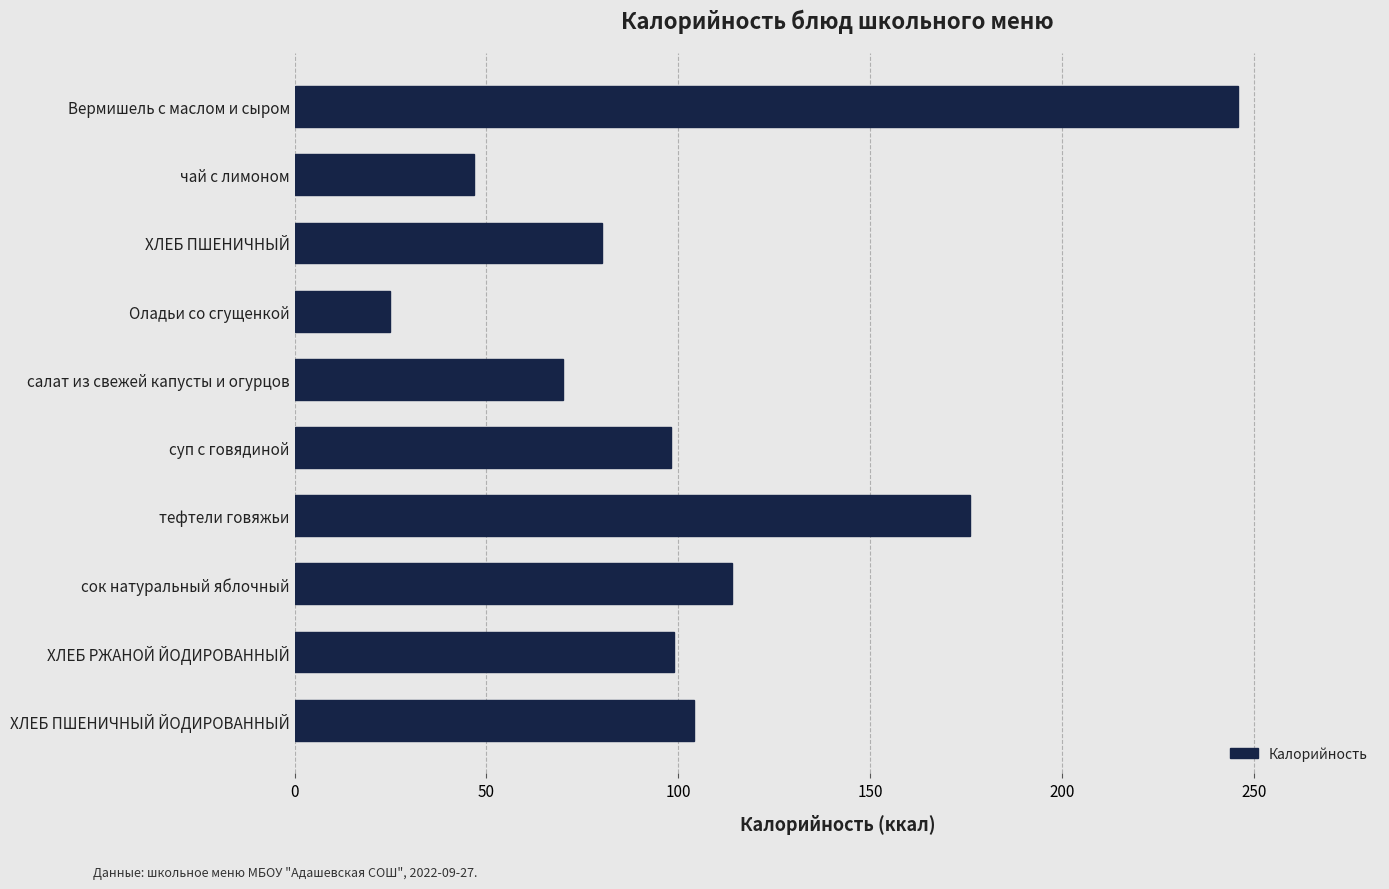

The chart shows a value of 176.0 at тефтели говяжьи. True or false?

True